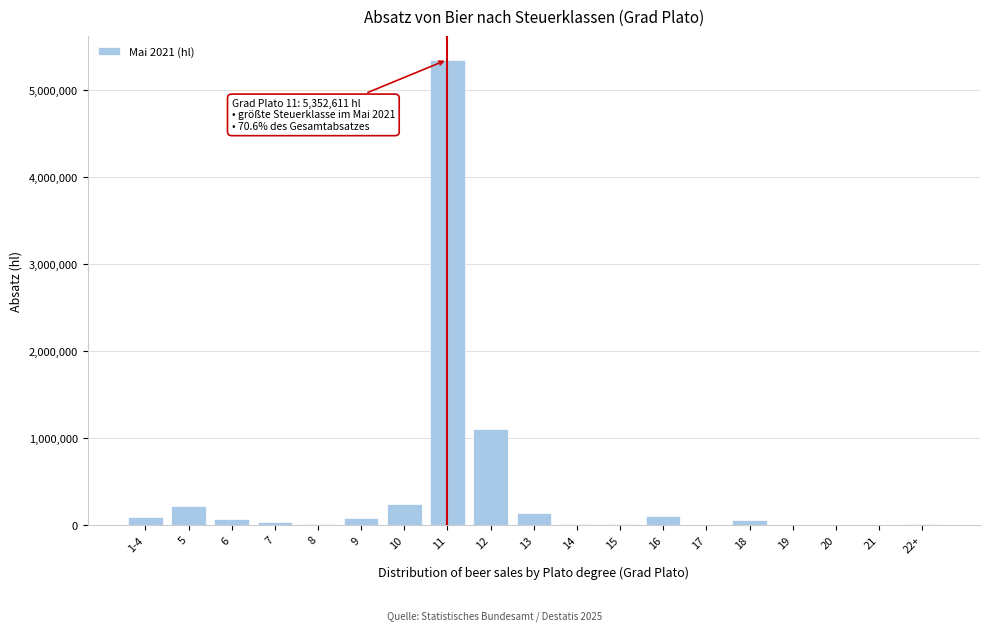

What is the sum of all values?

7586820.6